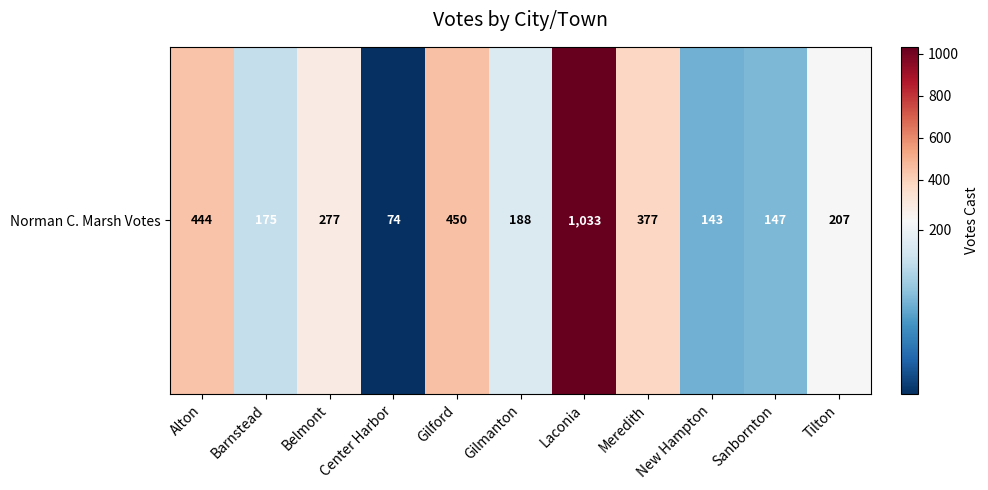

True or false: the data shows 207 at Tilton.

True